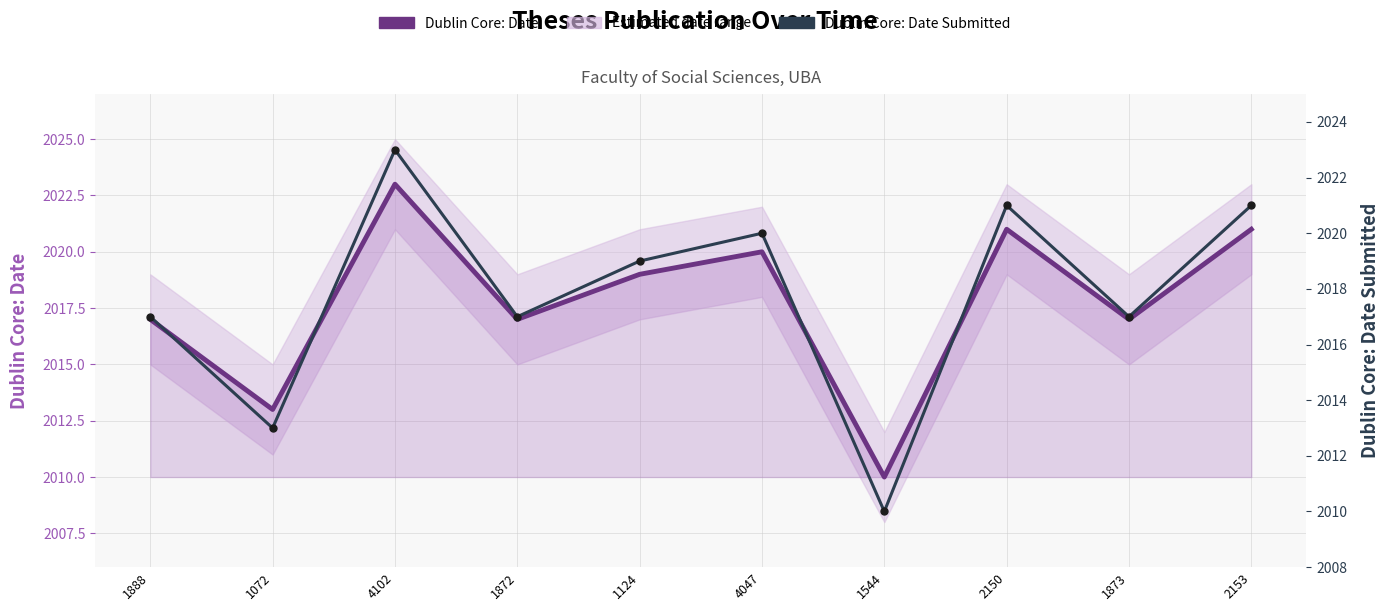

The value of Dublin Core: Date at 1888 is 3144. True or false?

False